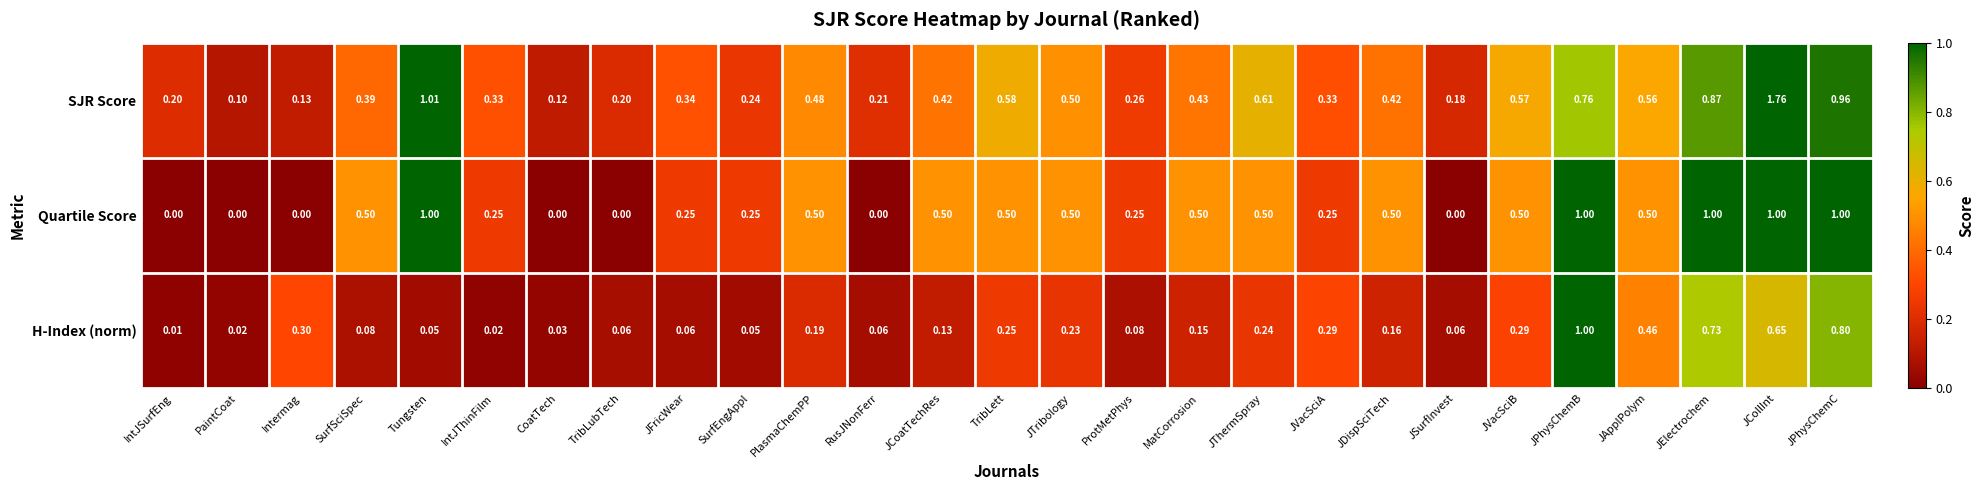

Is the value of SJR Score at JApplPolym greater than the value of Quartile Score at JSurfInvest?

Yes